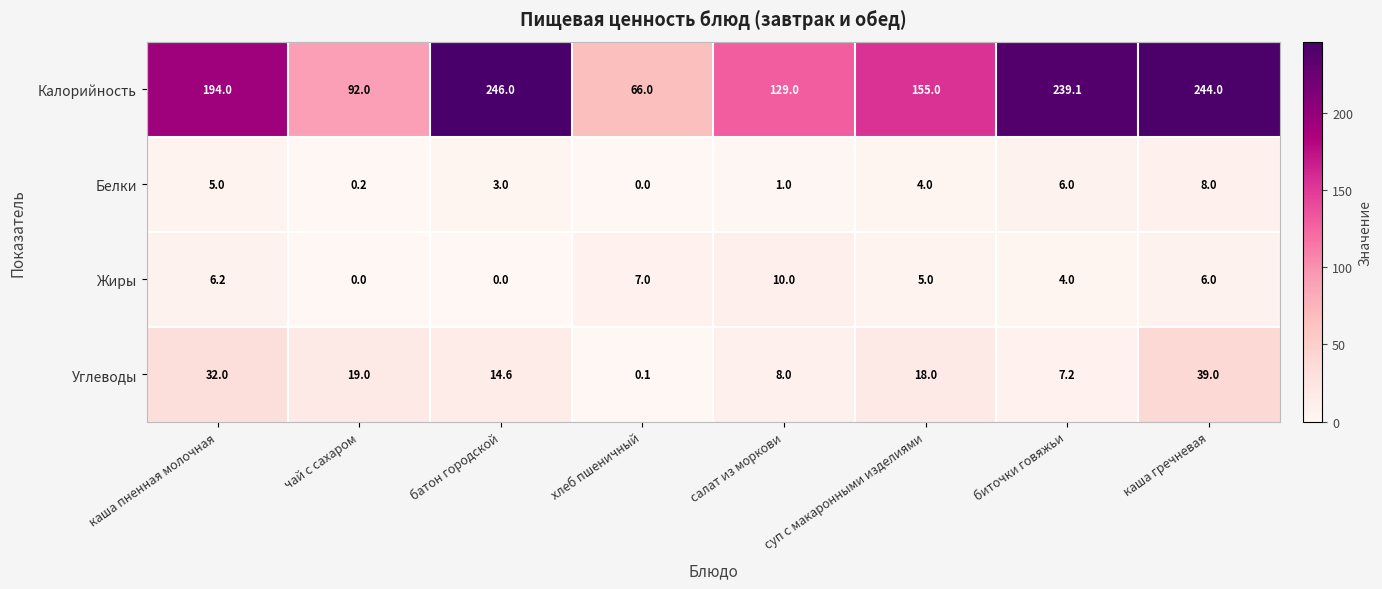

Which category has the lowest value in the Углеводы series?

хлеб пшеничный